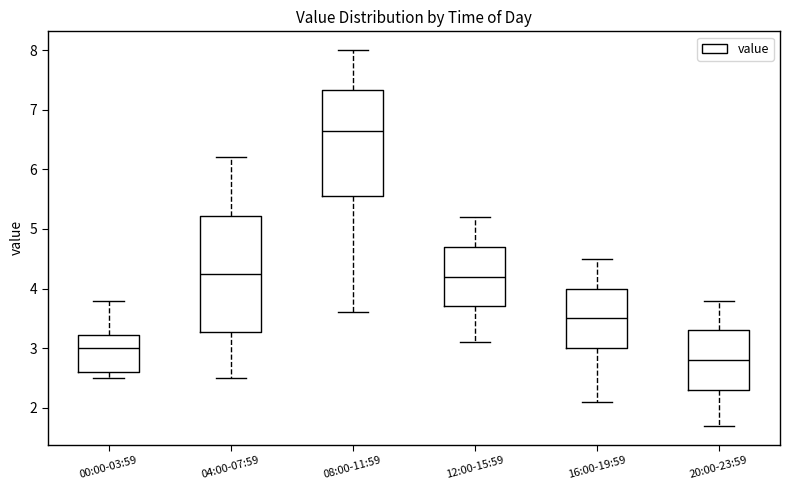

Reading left to right, read every box against the y-axis: the position of its median line, the range the box covers, and the ends of its whiskers. The values are not printed on the chart, so give them approximately, as read against the axis.

00:00-03:59: median 3.0, box 2.6 to 3.2, whiskers 2.5 to 3.8
04:00-07:59: median 4.3, box 3.3 to 5.2, whiskers 2.5 to 6.2
08:00-11:59: median 6.7, box 5.6 to 7.3, whiskers 3.6 to 8.0
12:00-15:59: median 4.2, box 3.7 to 4.7, whiskers 3.1 to 5.2
16:00-19:59: median 3.5, box 3.0 to 4.0, whiskers 2.1 to 4.5
20:00-23:59: median 2.8, box 2.3 to 3.3, whiskers 1.7 to 3.8